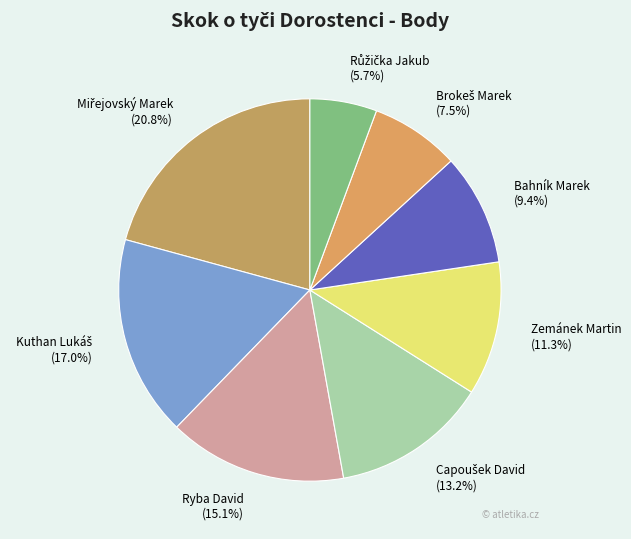

How many segments does this pie chart have?

8